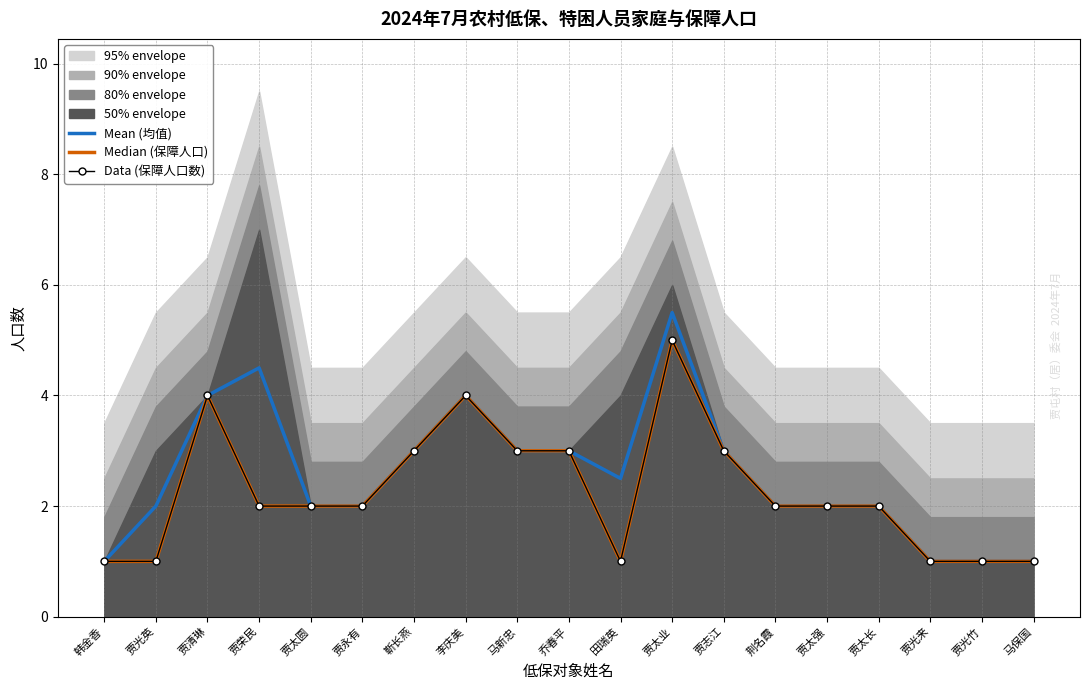

Where is the first local minimum for Data (保障人口数)?

田瑞英